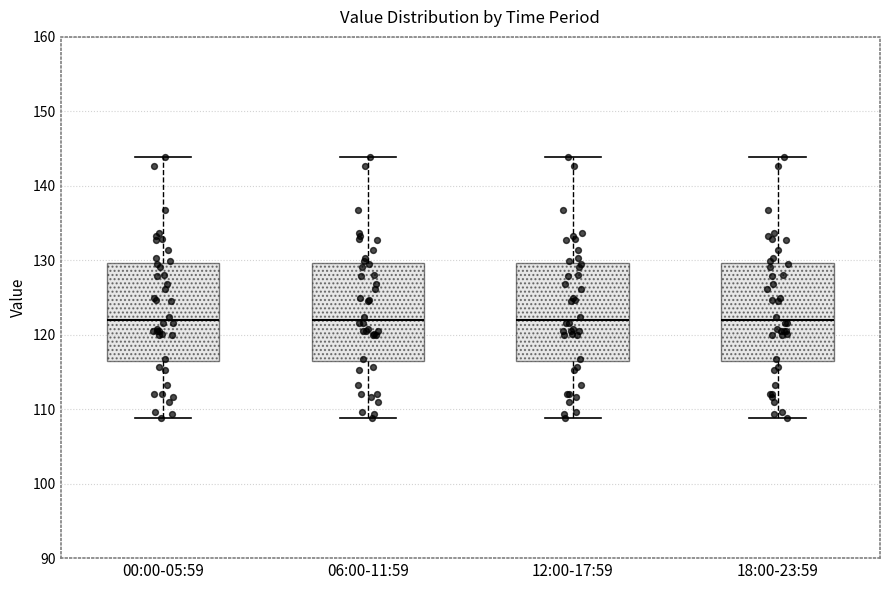

Reading left to right, transcribe this box plot: for each box, give where its median line is, the range the box spans, and where its two whiskers end, as read against the y-axis. The values are not printed on the chart, so give them approximately, as read against the axis.

00:00-05:59: median 122, box 117 to 130, whiskers 109 to 144
06:00-11:59: median 122, box 117 to 130, whiskers 109 to 144
12:00-17:59: median 122, box 117 to 130, whiskers 109 to 144
18:00-23:59: median 122, box 117 to 130, whiskers 109 to 144